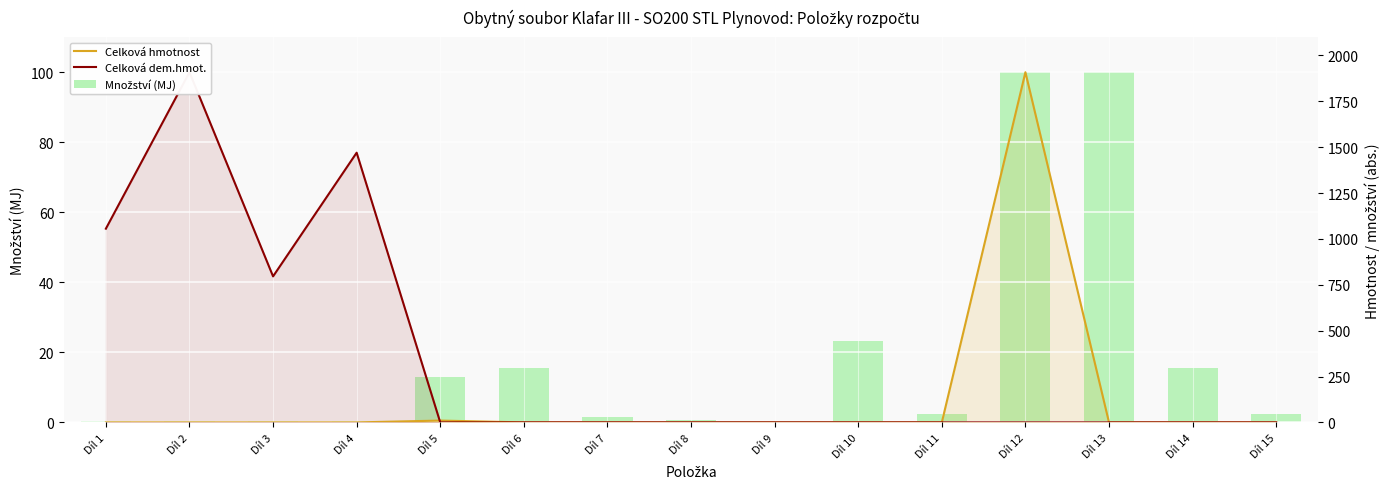

Between Díl 9 and Díl 12, which series saw the biggest shift?

Celková hmotnost